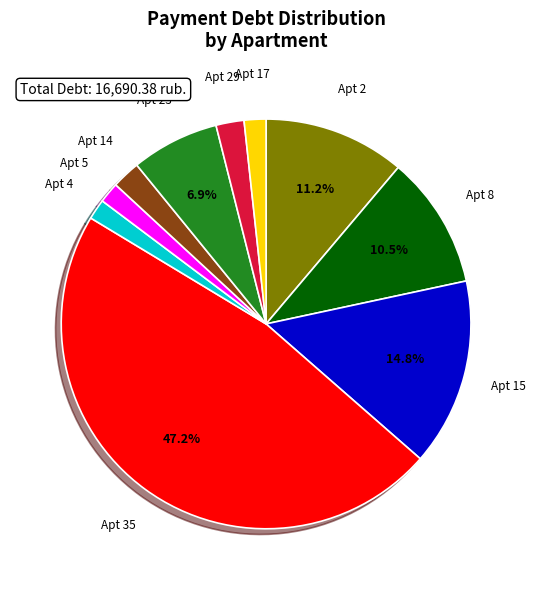

Is there a majority slice in this chart?

No